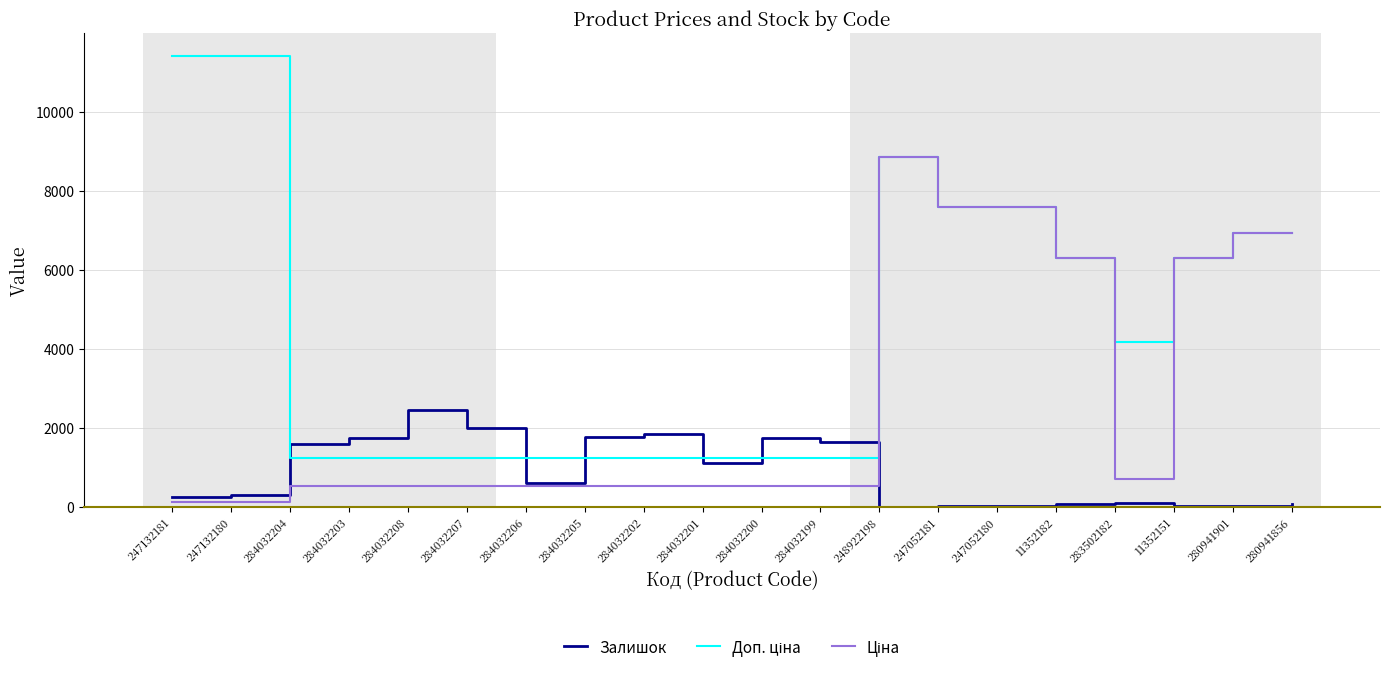

What is the total value across all series at 283502182?

4965.8